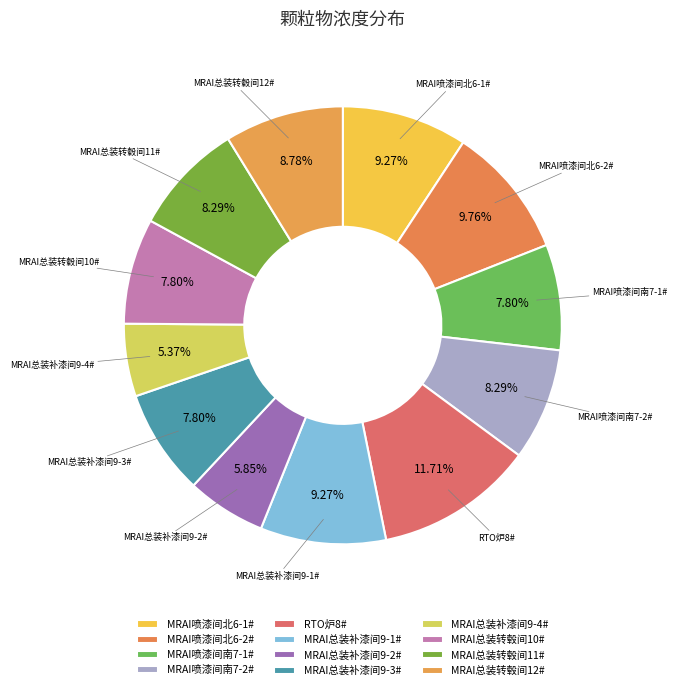

To the nearest percent, what is the average slice percentage?

8%